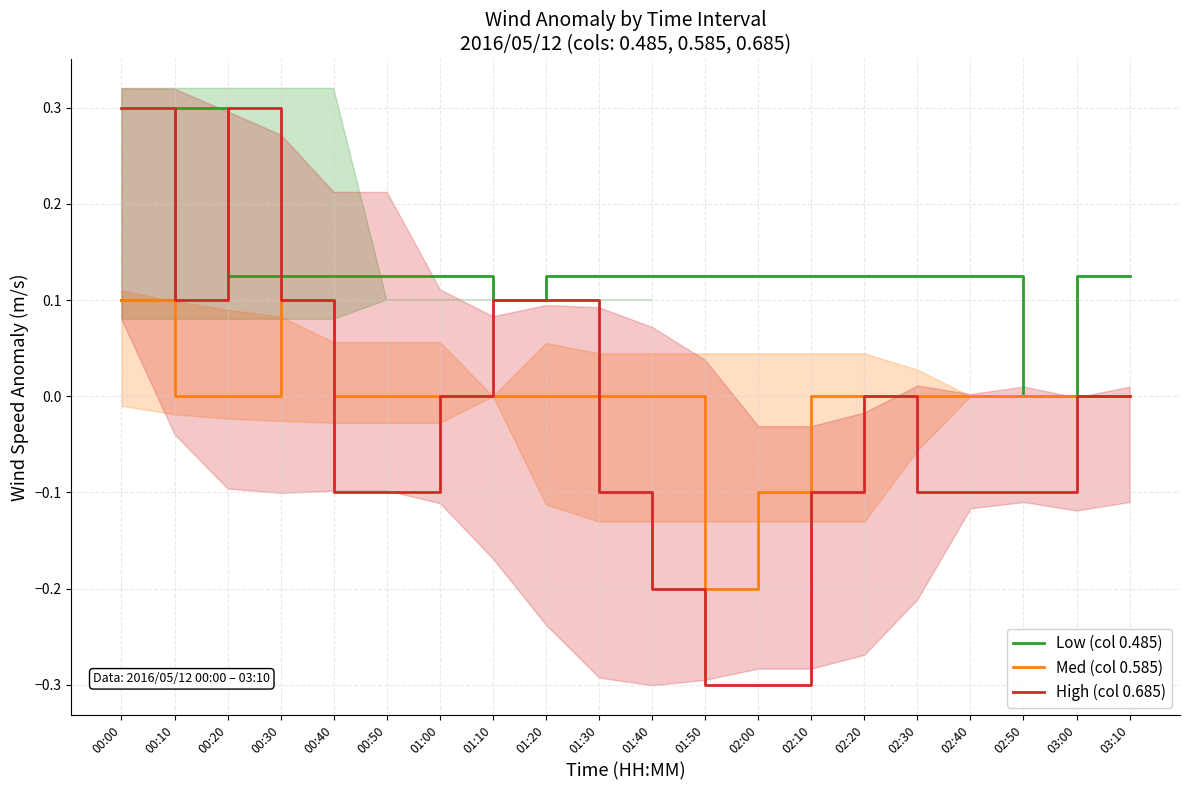

What is the sum of all High (col 0.685) values?

-0.5